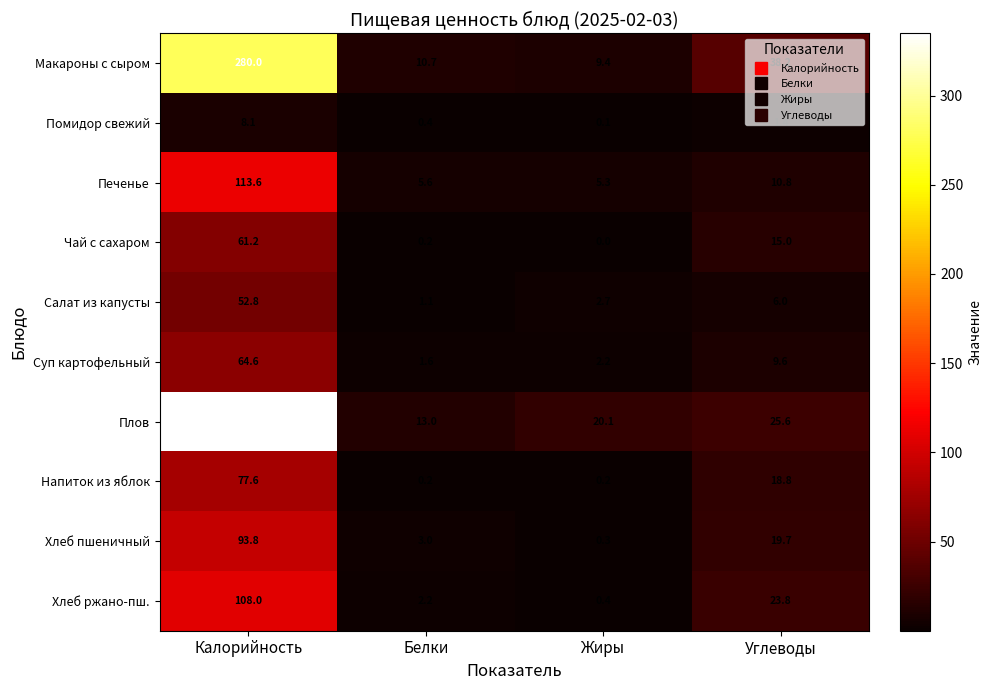

What is the spread (max minus min) of values at Жиры?

20.1